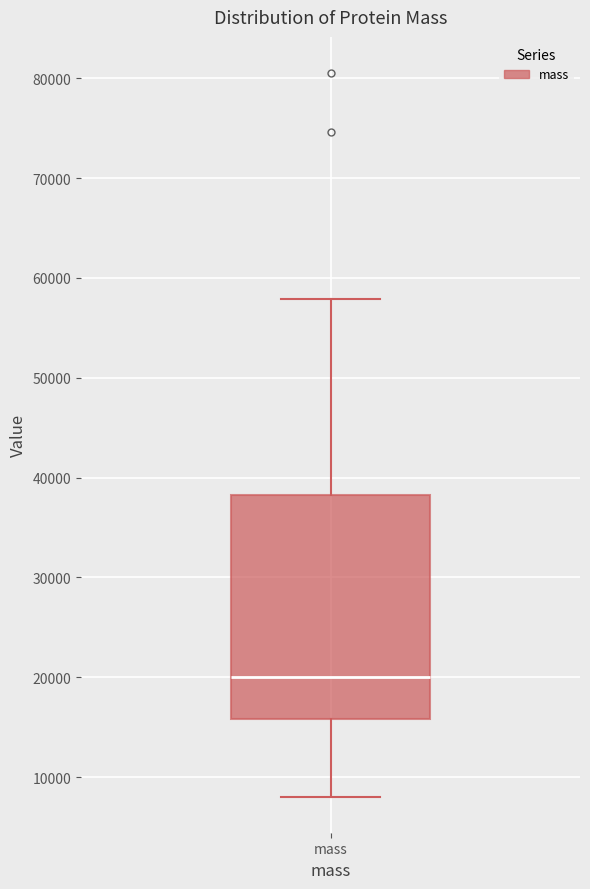

Where is the upper edge of the box for mass on the y-axis? The values are not printed on the chart, so give them approximately, as read against the axis.

38000